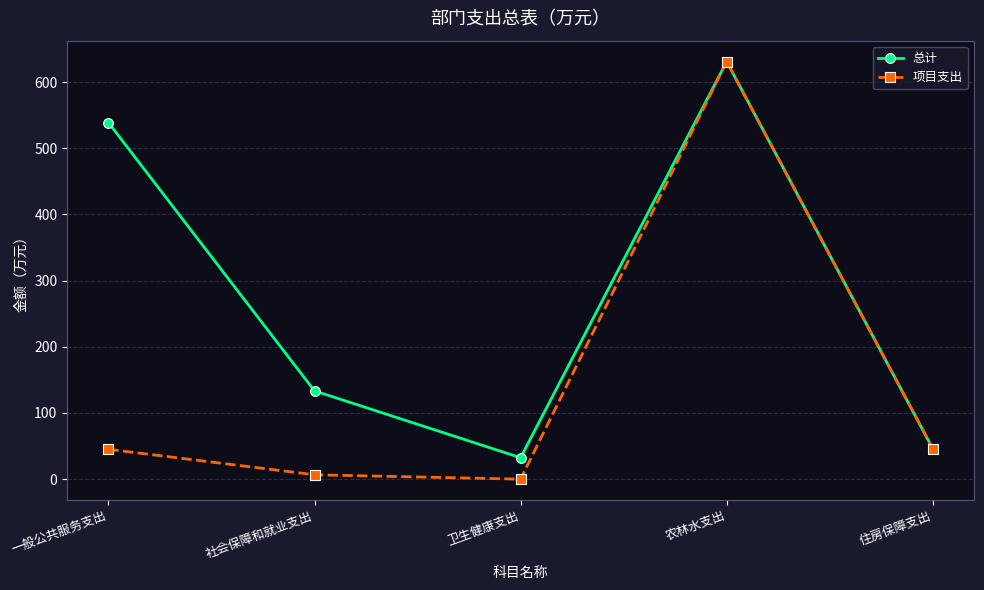

True or false: 项目支出 has more than 2 interior local peaks.

False